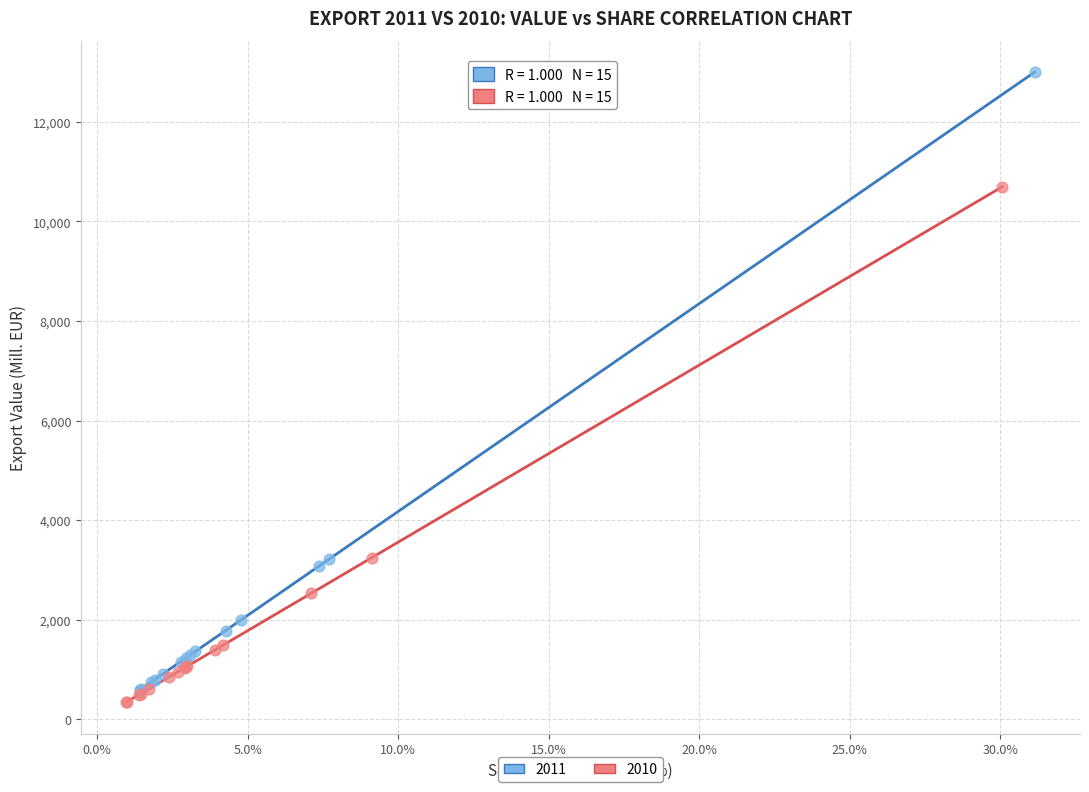

What are all the series names shown in the legend?

2011, 2010